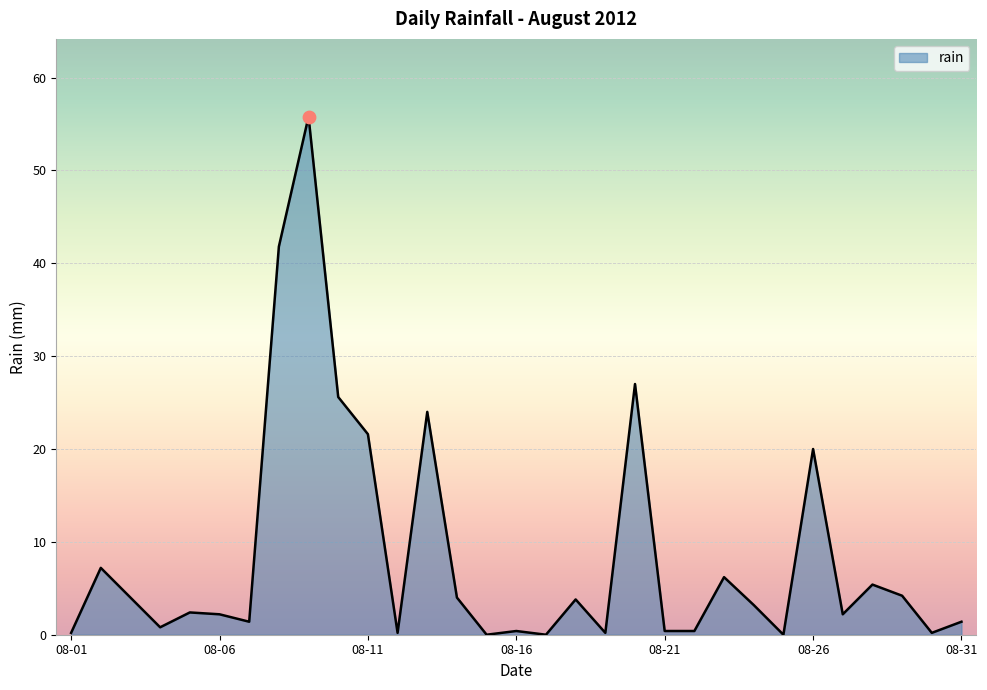

What is the difference between the maximum and minimum values?

55.8